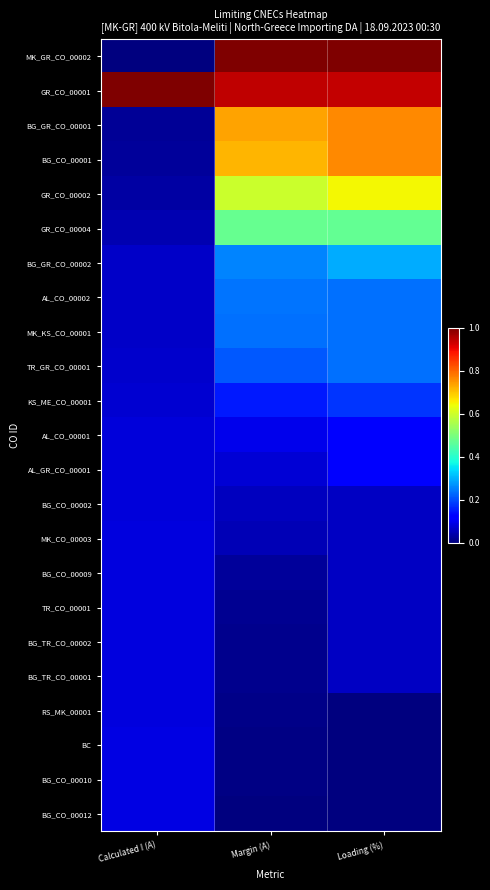

What is the total value across all series at Margin (A)?

5.9